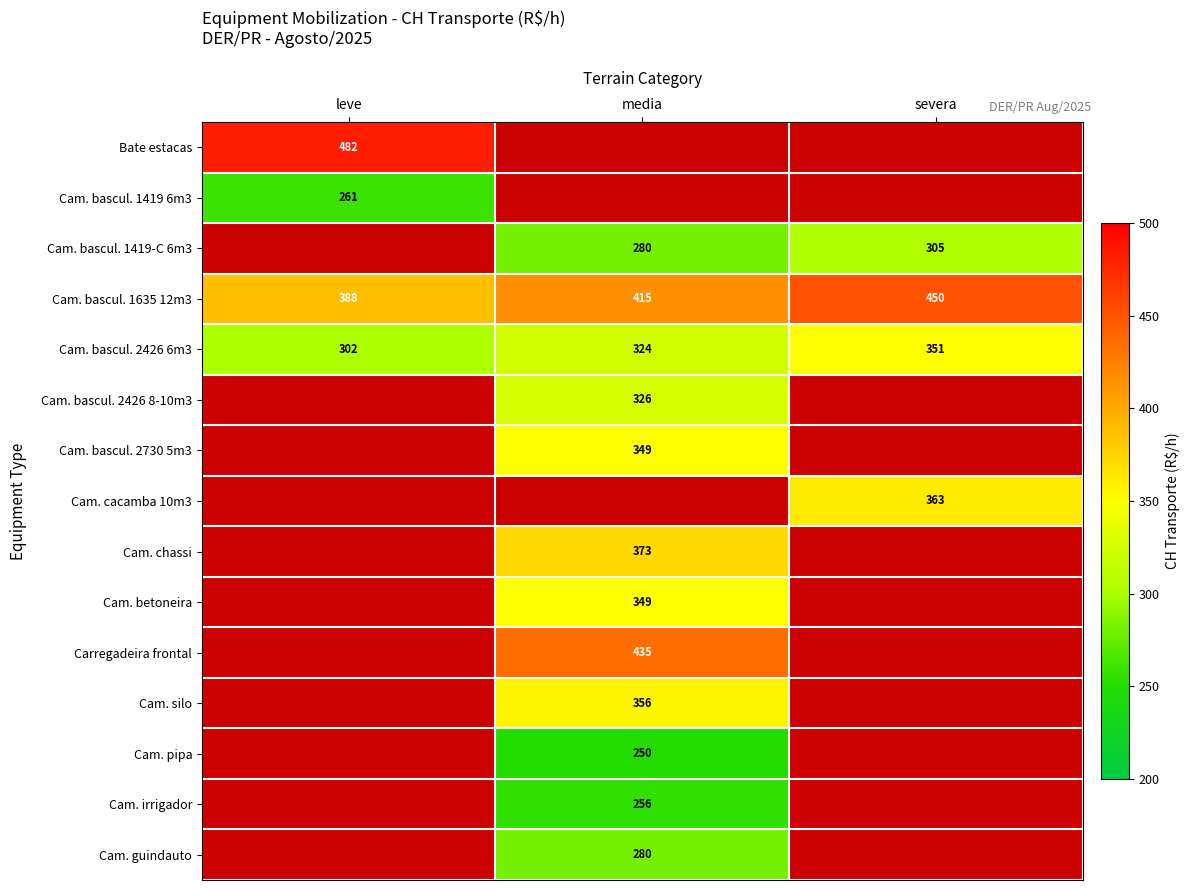

At which label does Cam. silo first exceed 356?

media